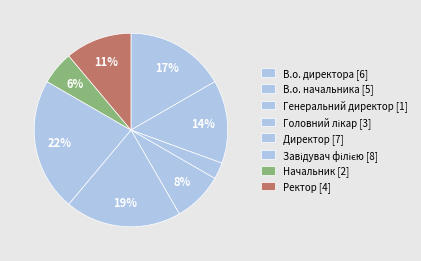

How many segments does this pie chart have?

8